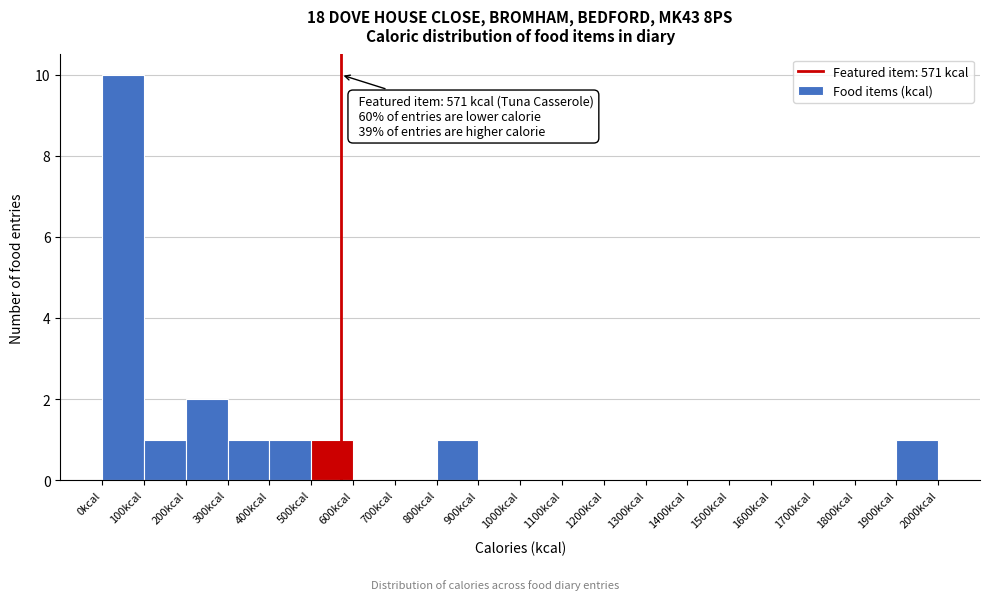

Over which range of the x-axis is the bar tallest?

0 to 100